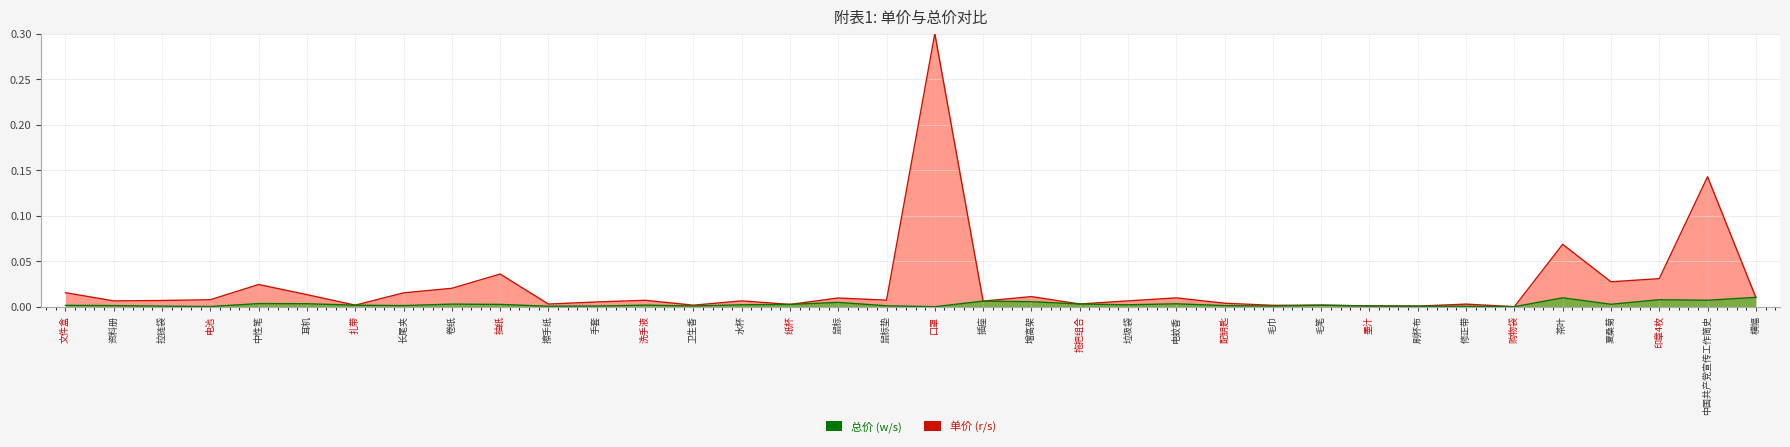

At which category is the sum across all series the highest?

口罩